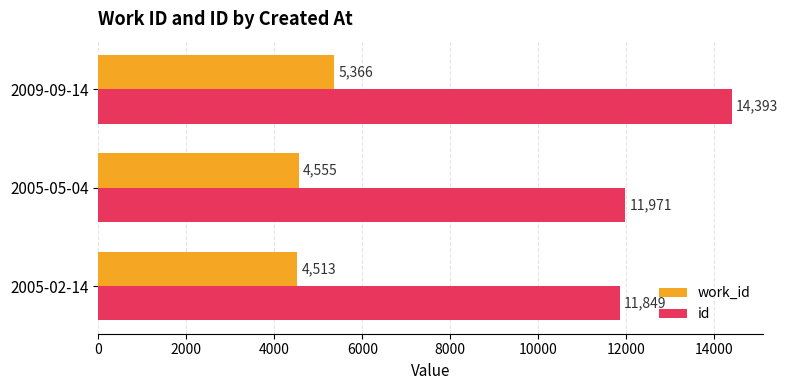

Which series changed the most between 2005-02-14 and 2005-05-04?

id